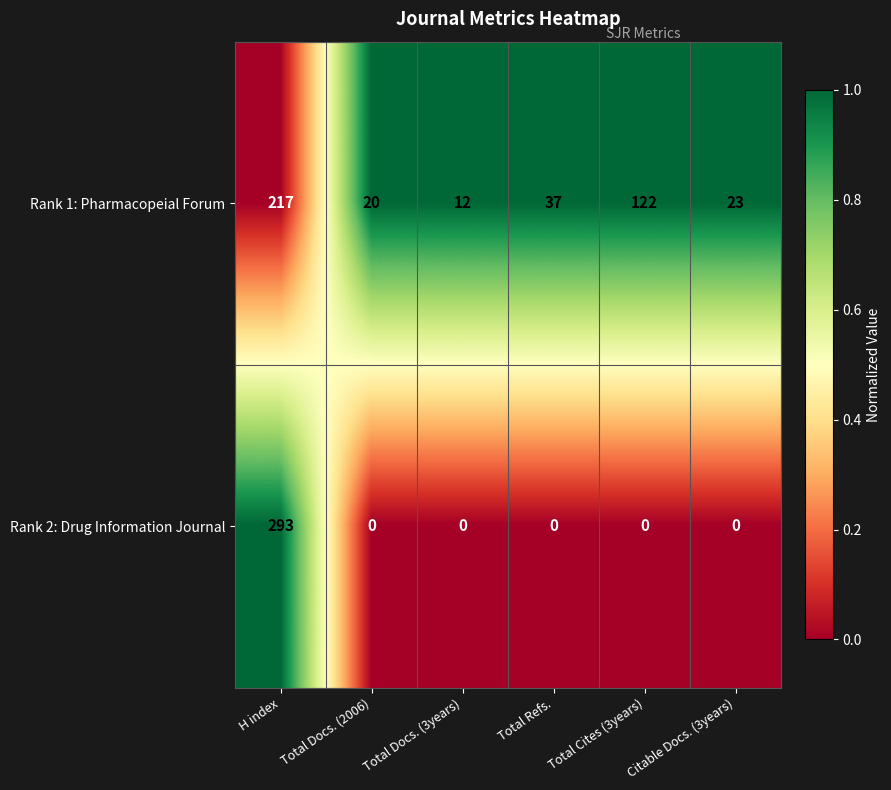

What is the difference between the second highest and minimum values in the Rank 1: Pharmacopeial Forum series?

110